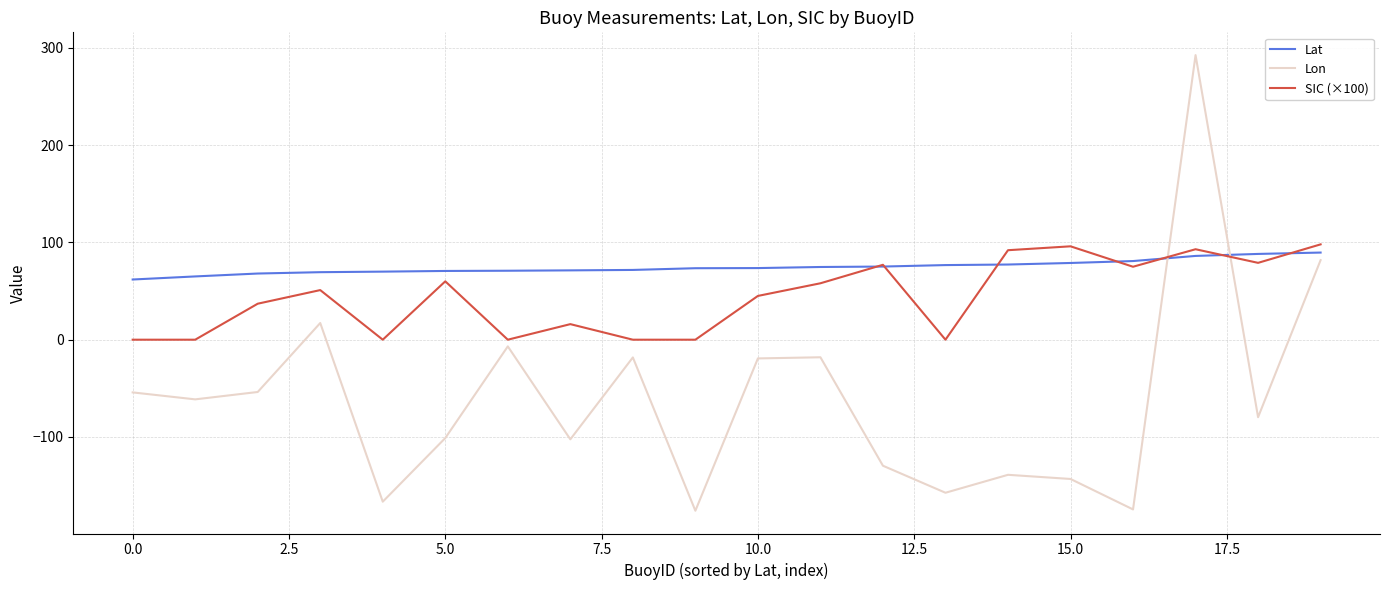

Which series has the largest range (max minus min)?

Lon